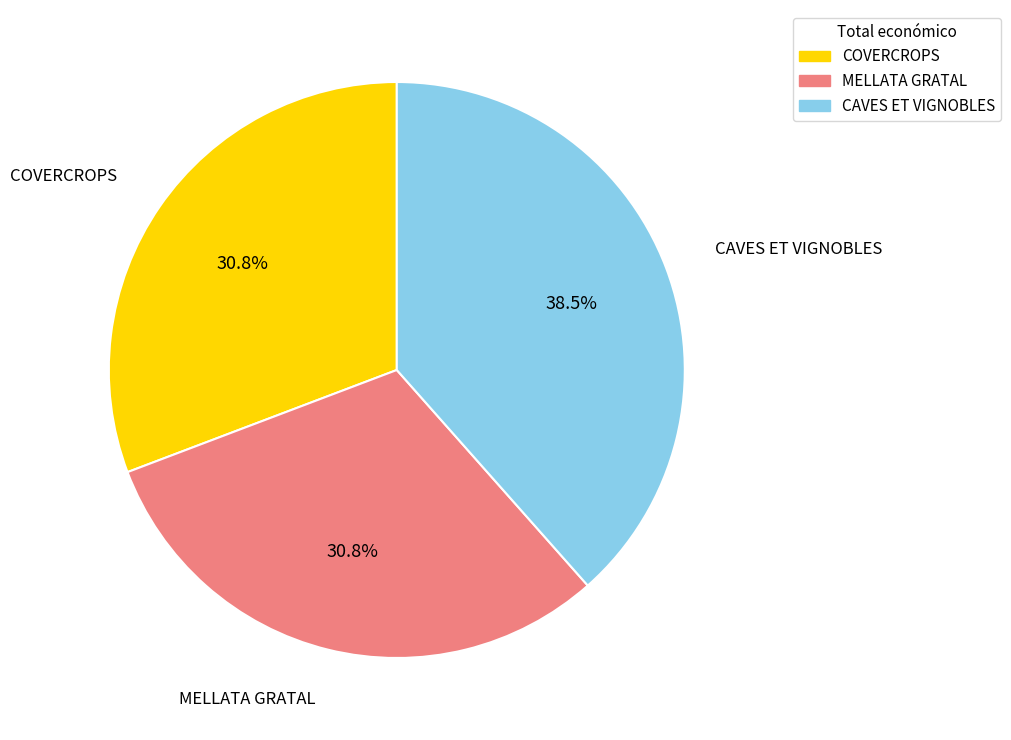

Is there any slice that represents more than half of the pie?

No